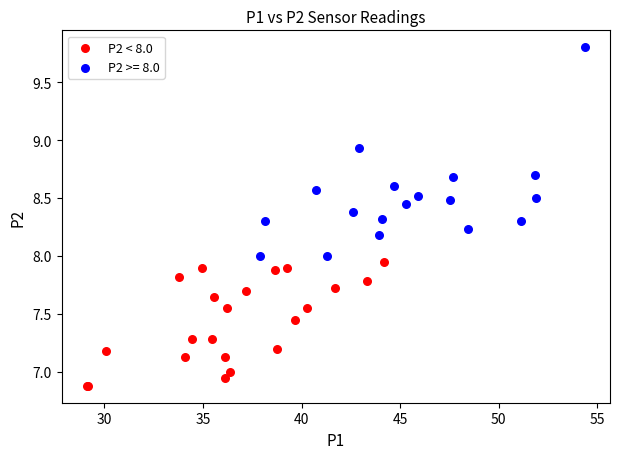

Which series reaches the minimum Y coordinate?

P2 < 8.0